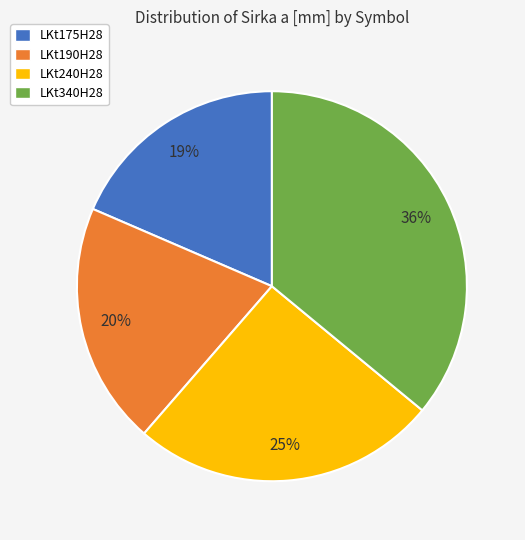

What is the ratio of the value at LKt340H28 to the value at LKt240H28?

1.4